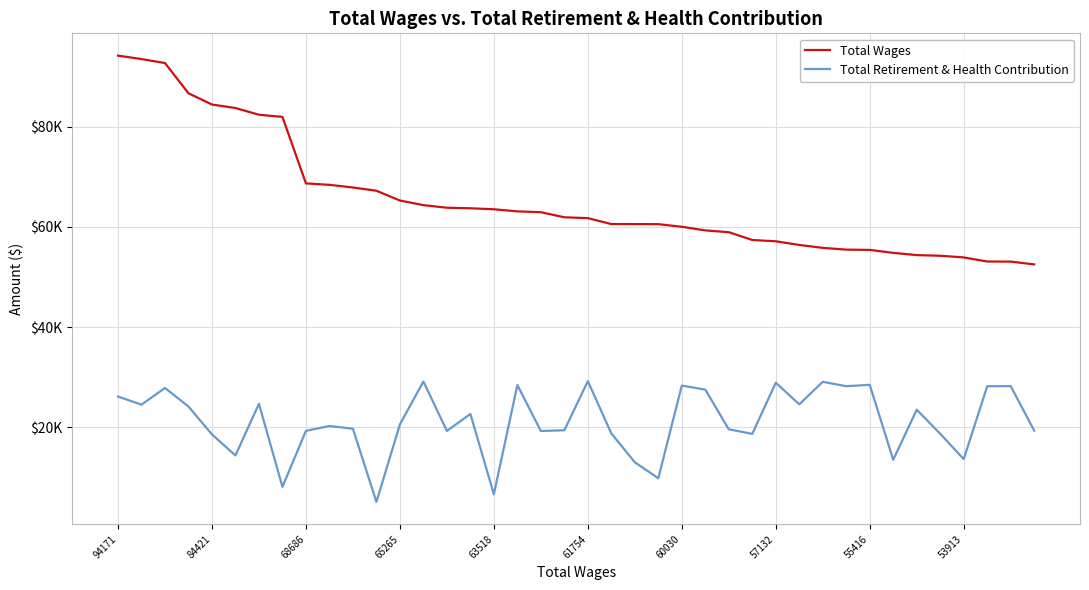

Is this an area chart (filled region under the line)?

No